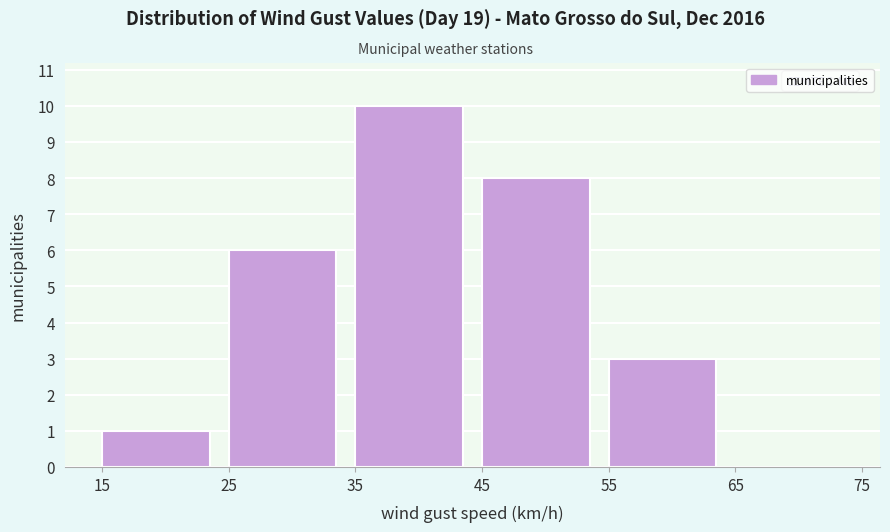

What is the height of the bar covering 35 to 45 on the x-axis? The values are not printed on the chart, so give them approximately, as read against the axis.

10